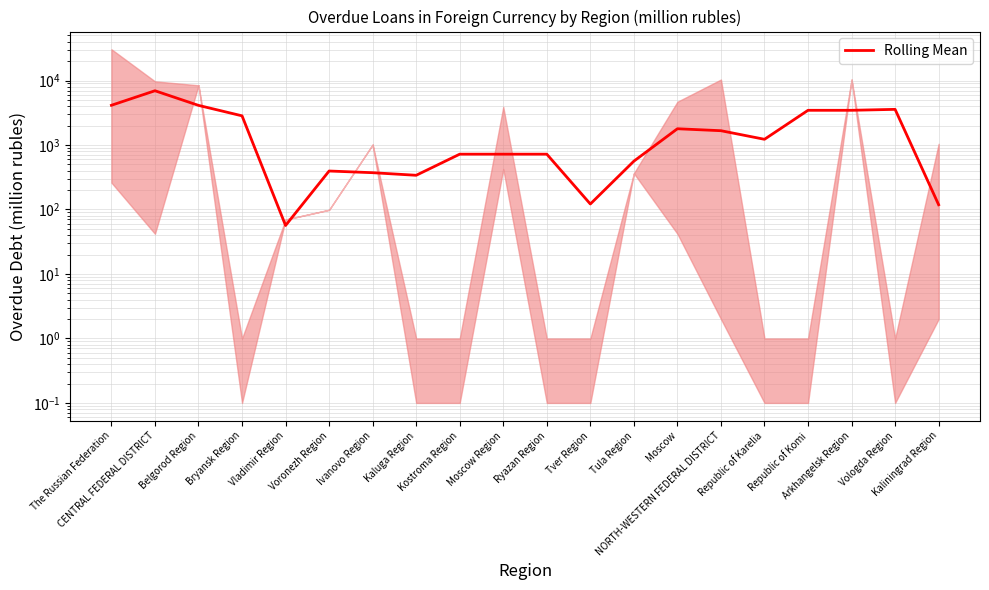

What is the label of the 6th point from the right?

NORTH-WESTERN FEDERAL DISTRICT